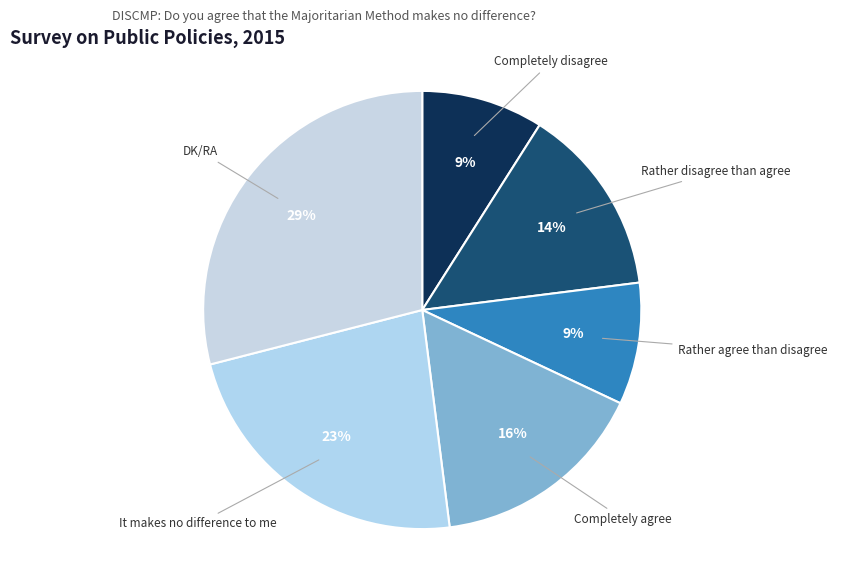

What is the ratio of the value at DK/RA to the value at Rather disagree than agree?

2.1